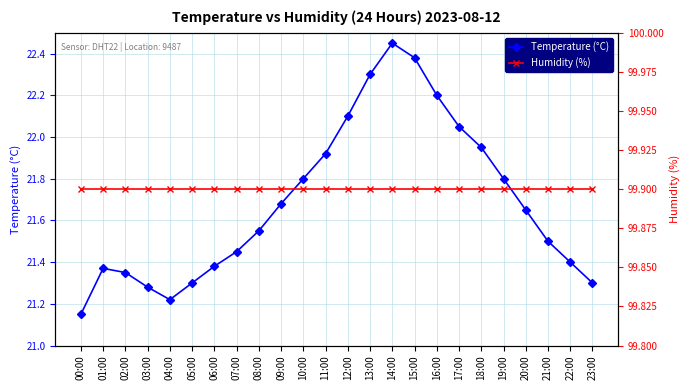

List the labels in order of Temperature (°C) value, smallest first.

00:00, 04:00, 03:00, 05:00, 23:00, 02:00, 01:00, 06:00, 22:00, 07:00, 21:00, 08:00, 20:00, 09:00, 10:00, 19:00, 11:00, 18:00, 17:00, 12:00, 16:00, 13:00, 15:00, 14:00